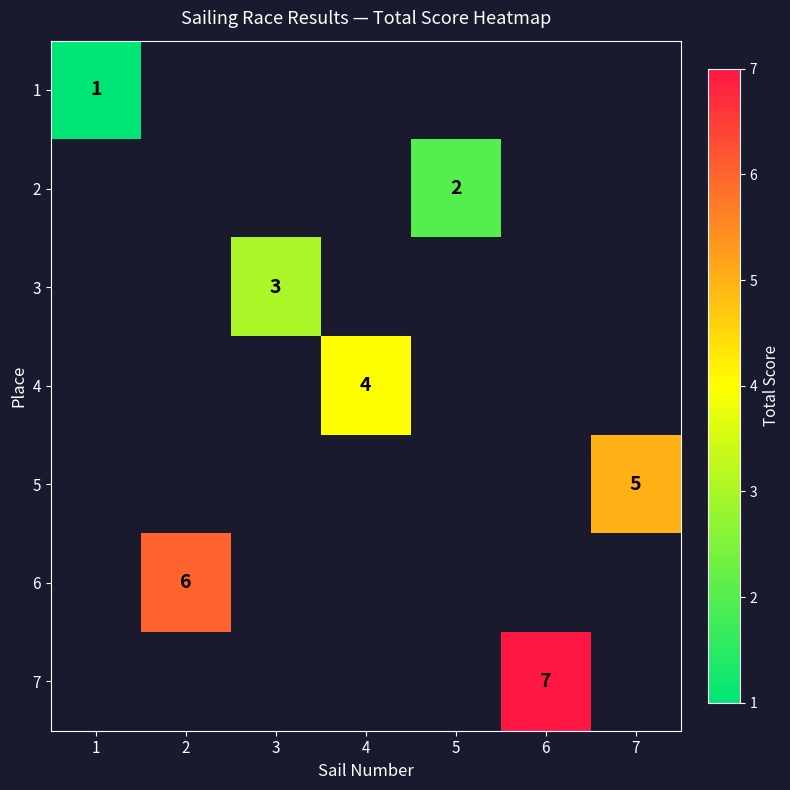

How many categories are shown in the chart?

7